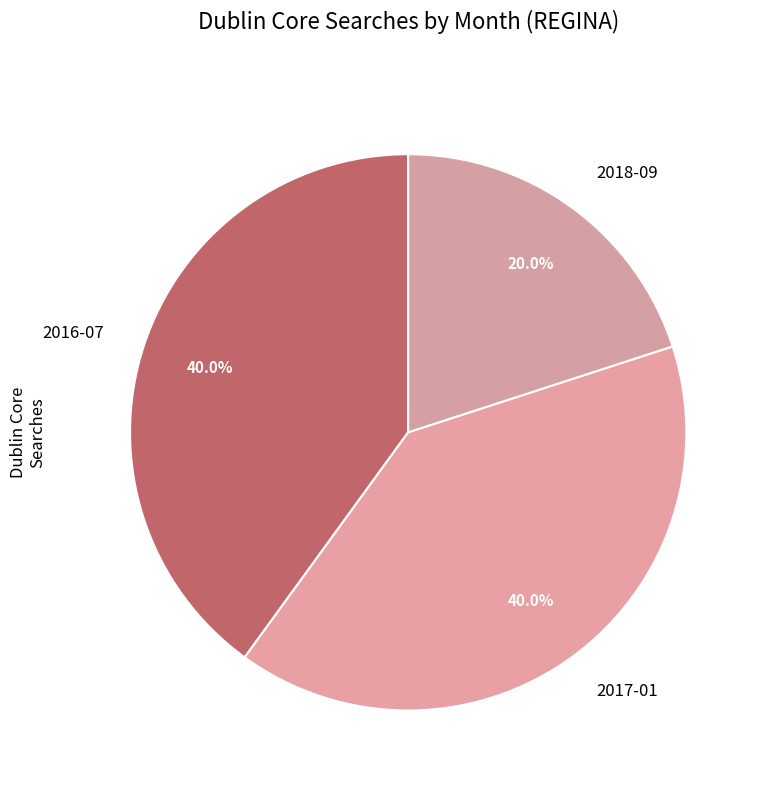

Is there any slice that represents more than half of the pie?

No